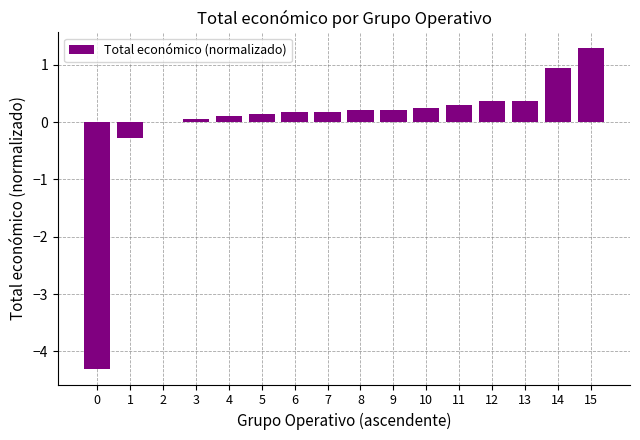

What is the maximum value shown in the chart?

1.3